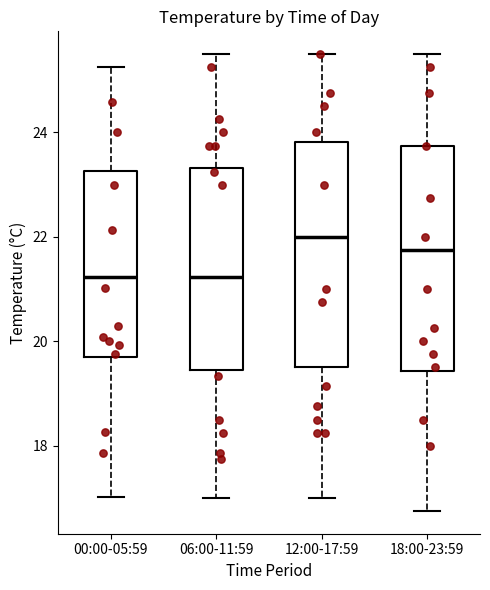

Reading left to right, transcribe this box plot: for each box, give where its median line is, the range the box spans, and where its two whiskers end, as read against the y-axis. The values are not printed on the chart, so give them approximately, as read against the axis.

00:00-05:59: median 21.2, box 19.8 to 23.2, whiskers 17.0 to 25.2
06:00-11:59: median 21.2, box 19.4 to 23.4, whiskers 17.0 to 25.6
12:00-17:59: median 22.0, box 19.6 to 23.8, whiskers 17.0 to 25.6
18:00-23:59: median 21.8, box 19.4 to 23.8, whiskers 16.8 to 25.6